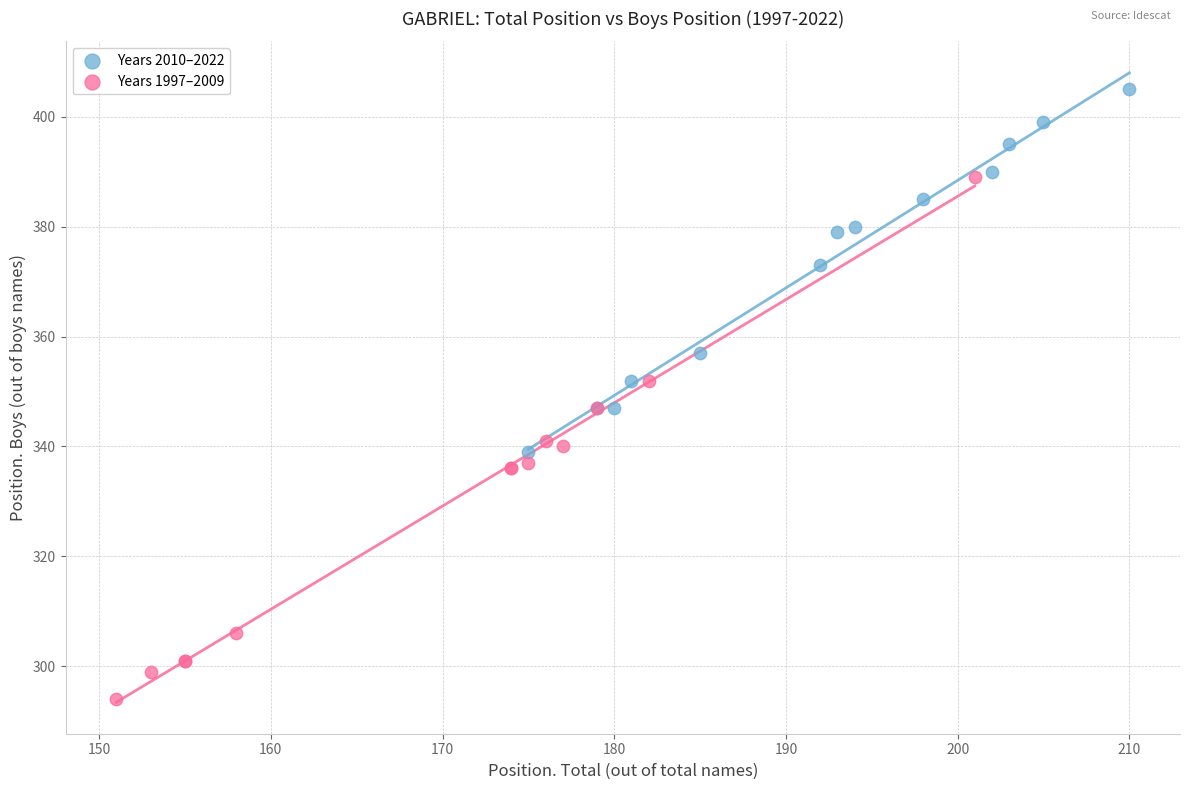

Which series contains the lowest Y value?

Years 1997–2009